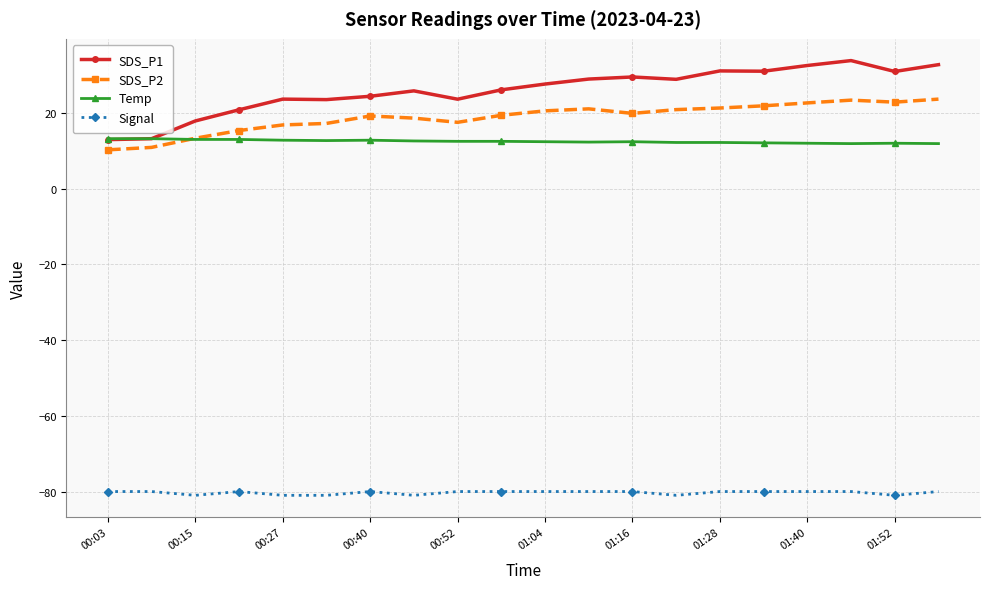

Which series has the largest range (max minus min)?

SDS_P1